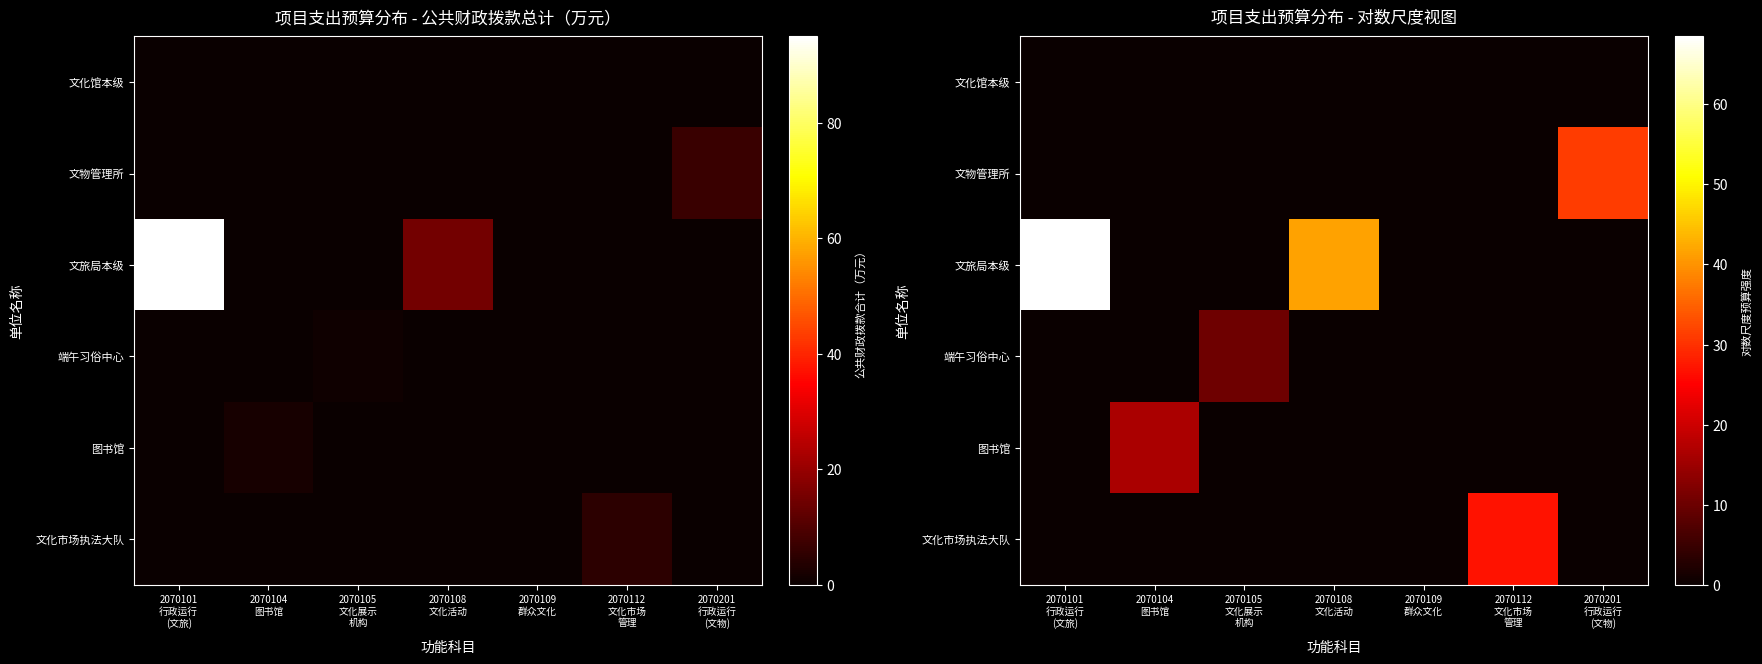

At which category does the chart reach its peak across all series?

2070101
行政运行
(文旅)